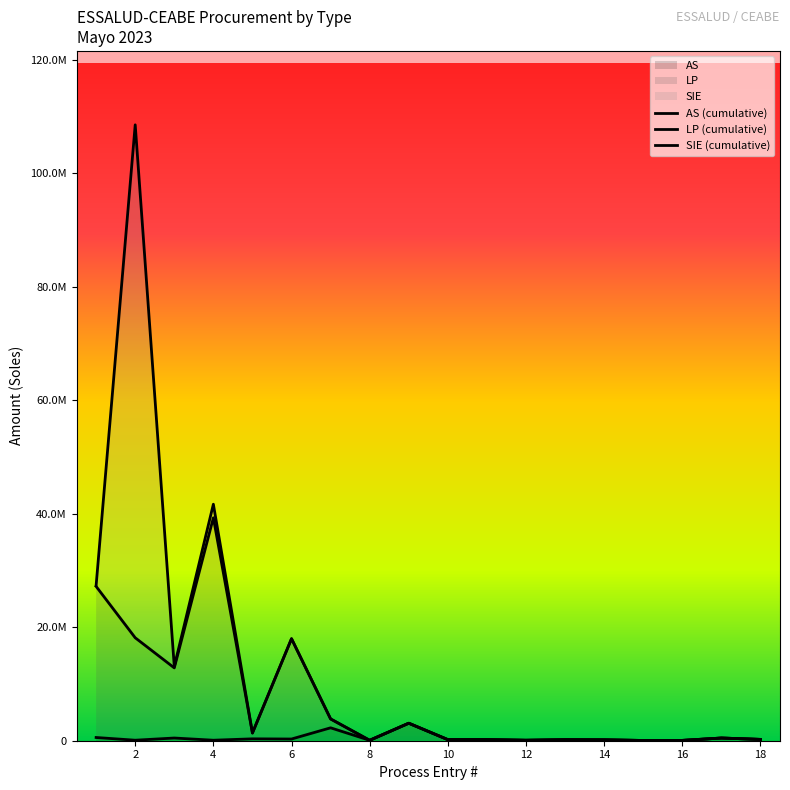

What is the value of the SIE (cumulative) point at the 2nd from the left?

108515469.7